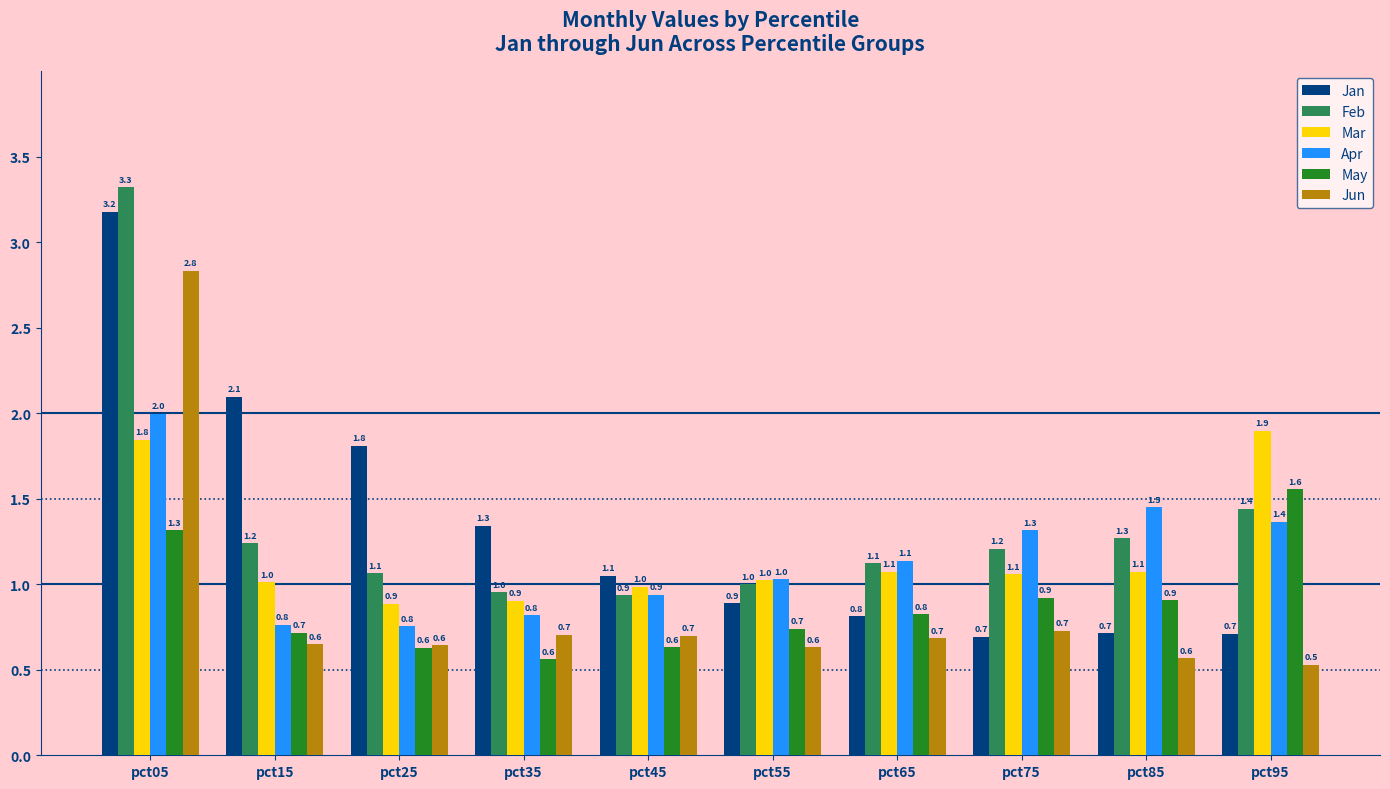

What is the minimum value shown in the chart?

0.5